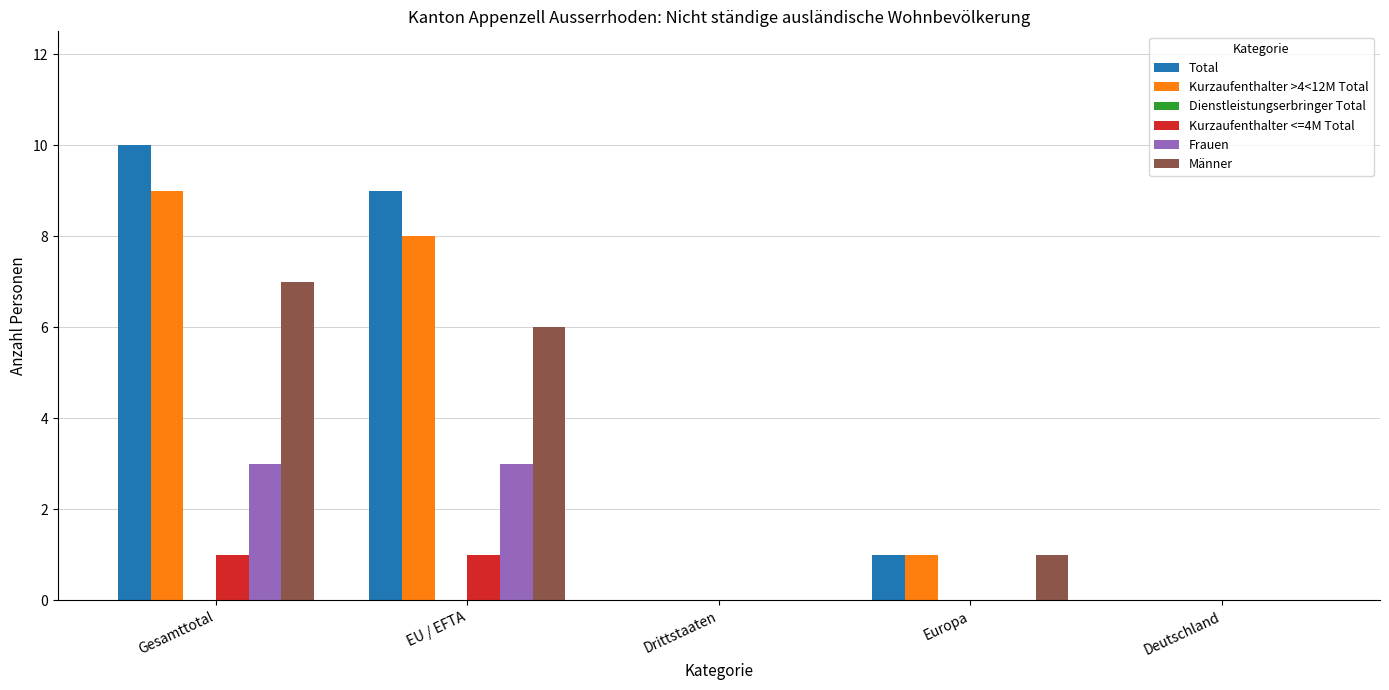

What is the highest value of the Frauen series?

3